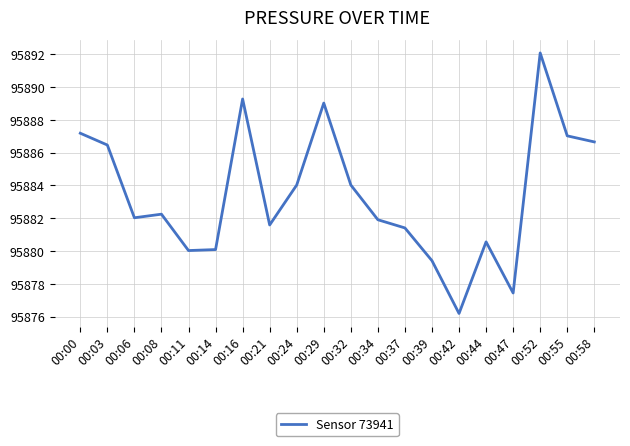

Is it true that the value at 00:52 is 134265.8?

False